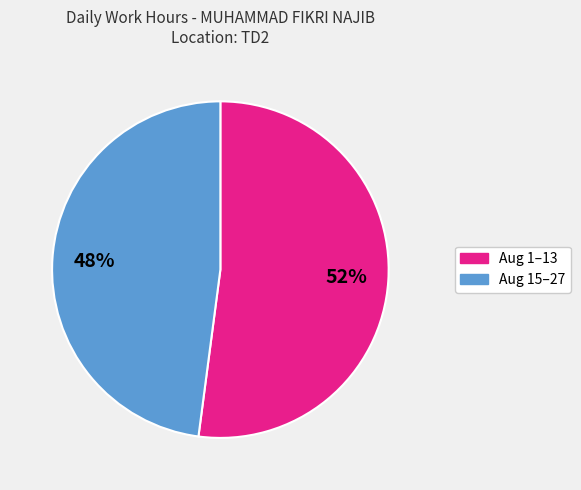

To the nearest percent, what is the difference between the largest and smallest slice percentages?

4%